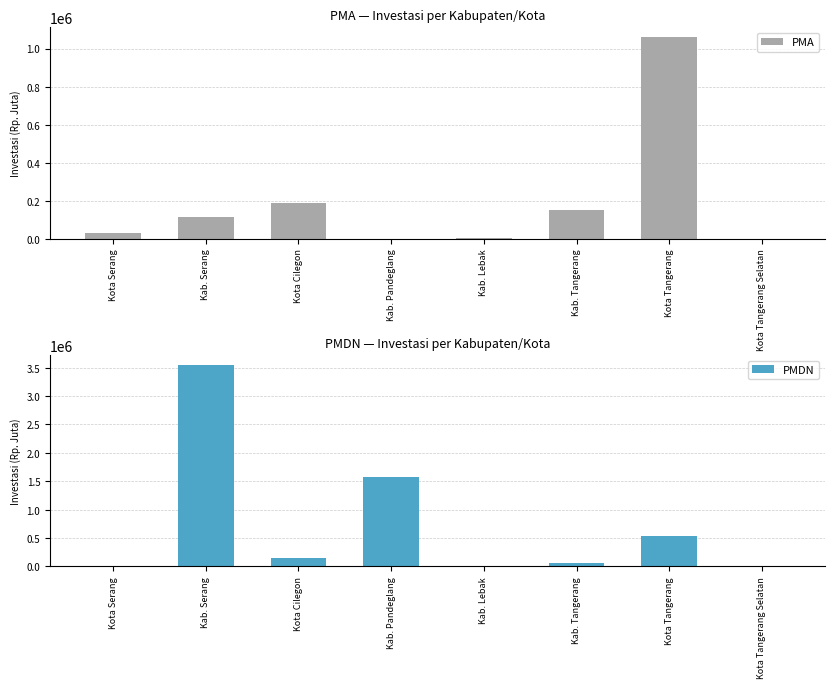

Which series has the largest range (max minus min)?

PMDN